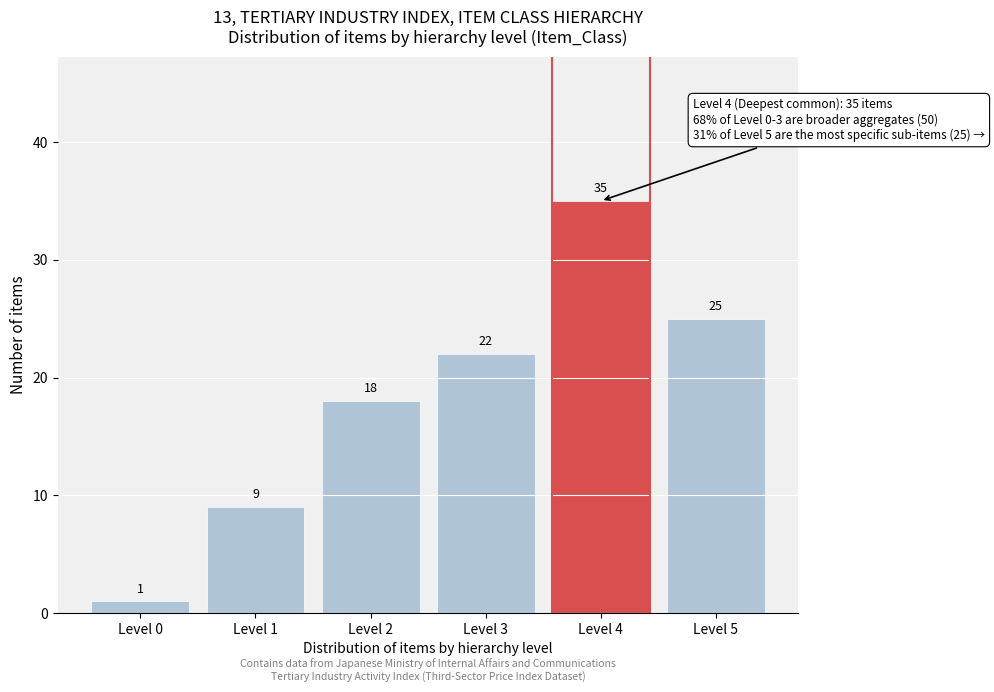

Reading right to left, extract all data points from this chart.

25	35	22	18	9	1